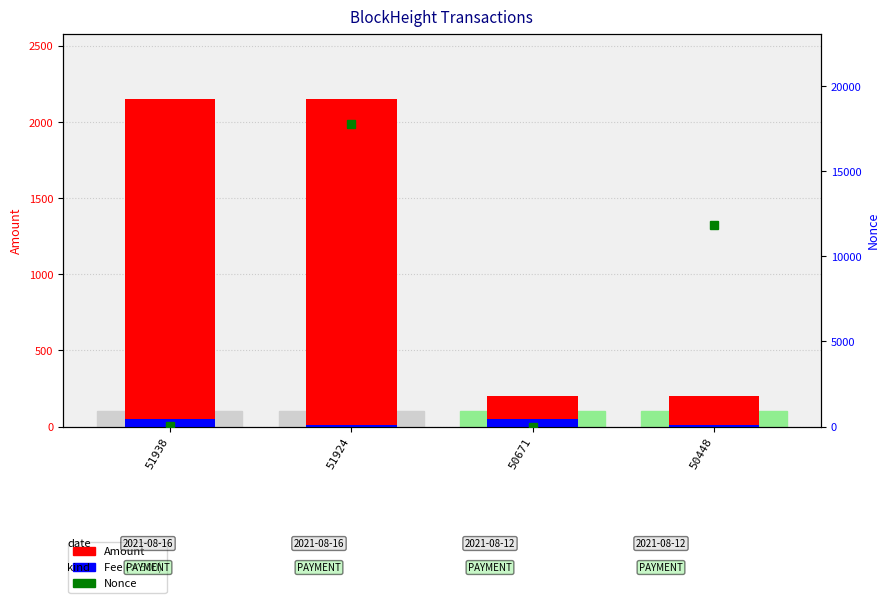

Is it true that Nonce equals 0.0 at 51924?

True